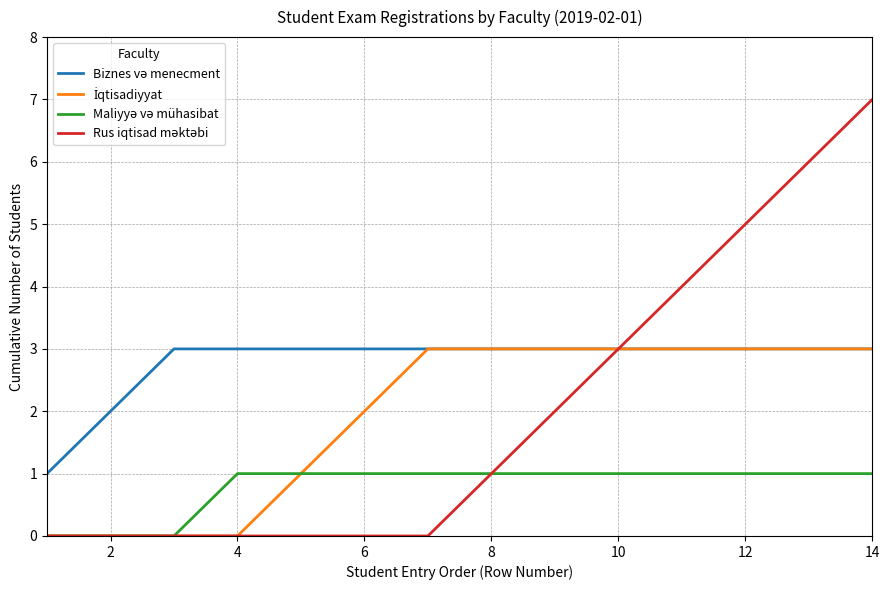

What is the maximum value shown in the chart?

7